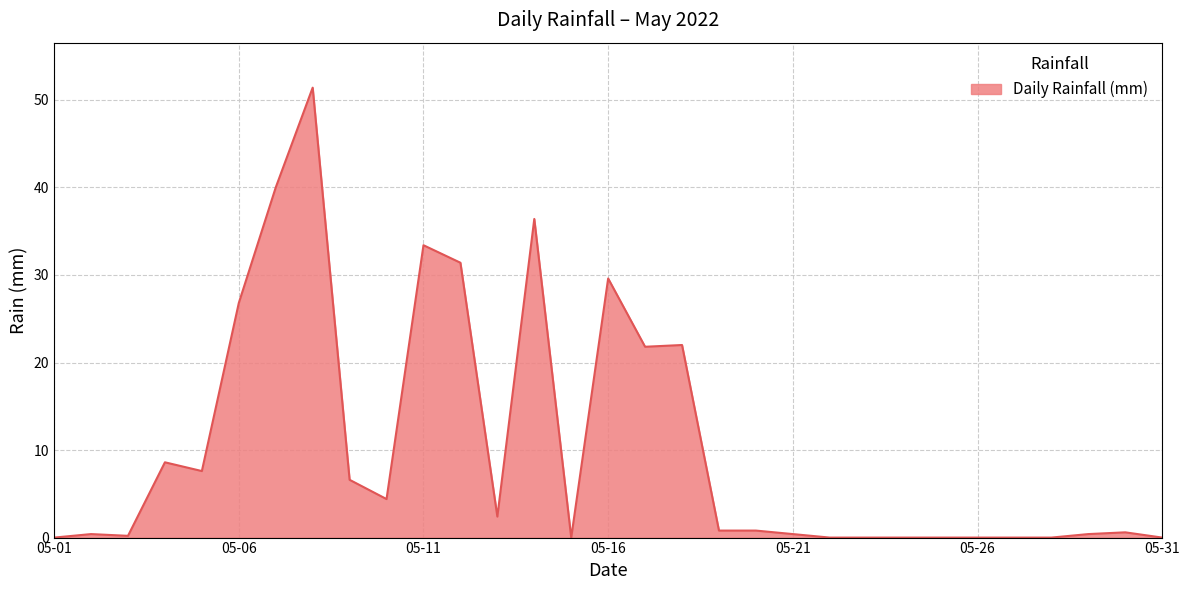

What is the greatest value displayed?

51.4